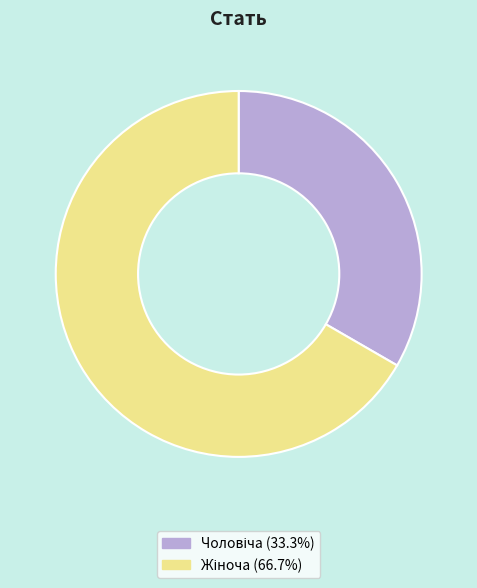

Does any single category account for the majority?

Yes